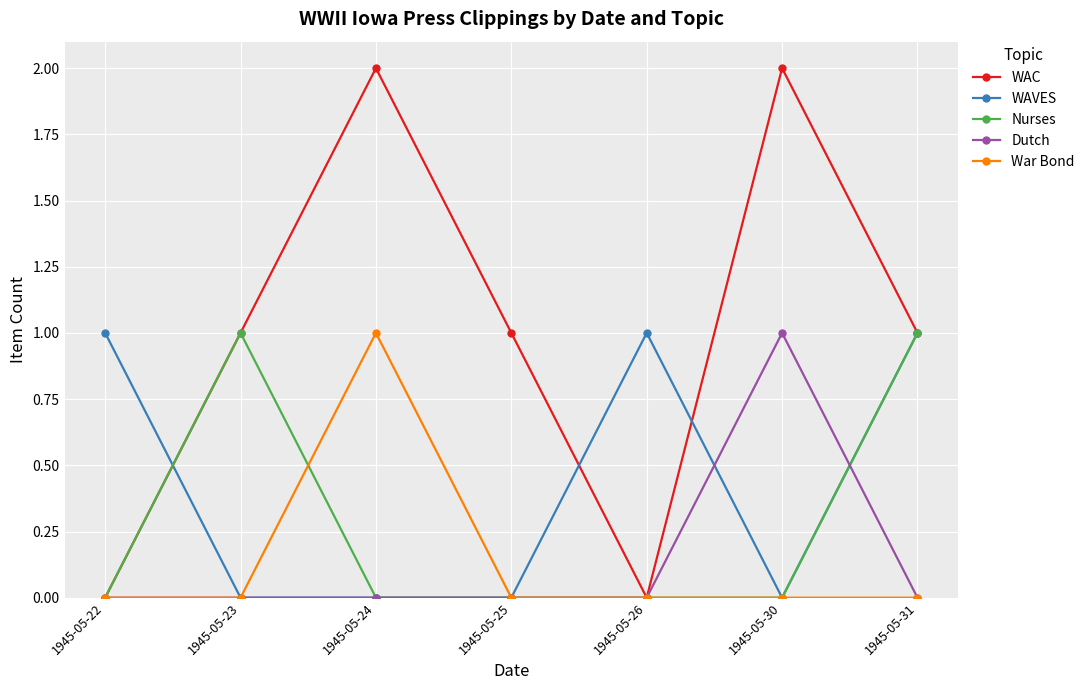

The WAVES series shows 0 at 1945-05-25. True or false?

True